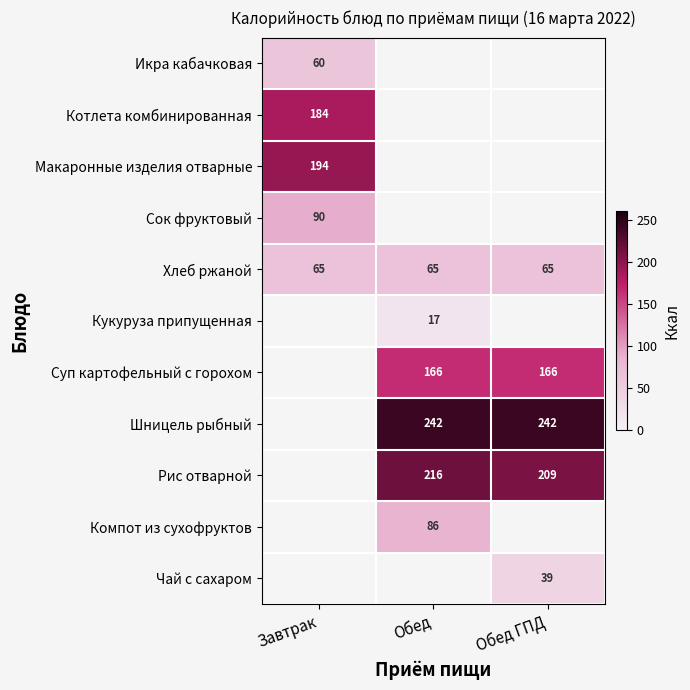

What is the difference between the highest and lowest values at Завтрак?

134.5